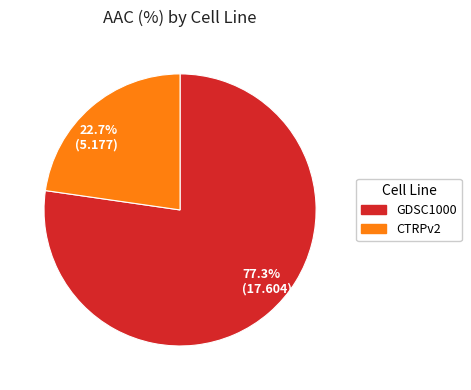

How many segments does this pie chart have?

2